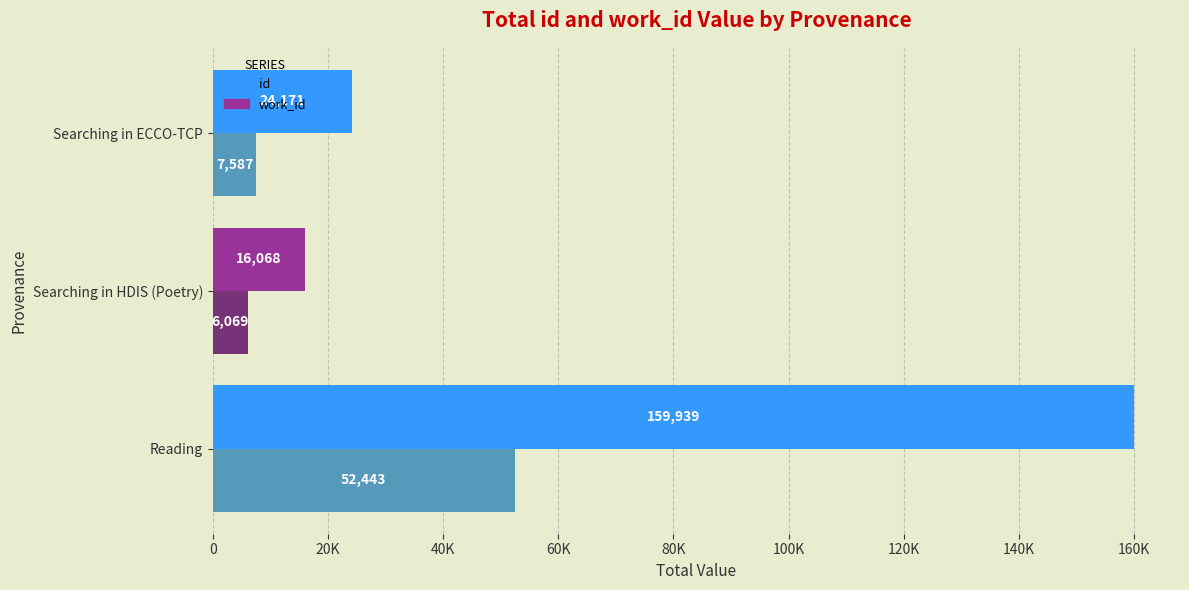

What are all the series names shown in the legend?

id, work_id